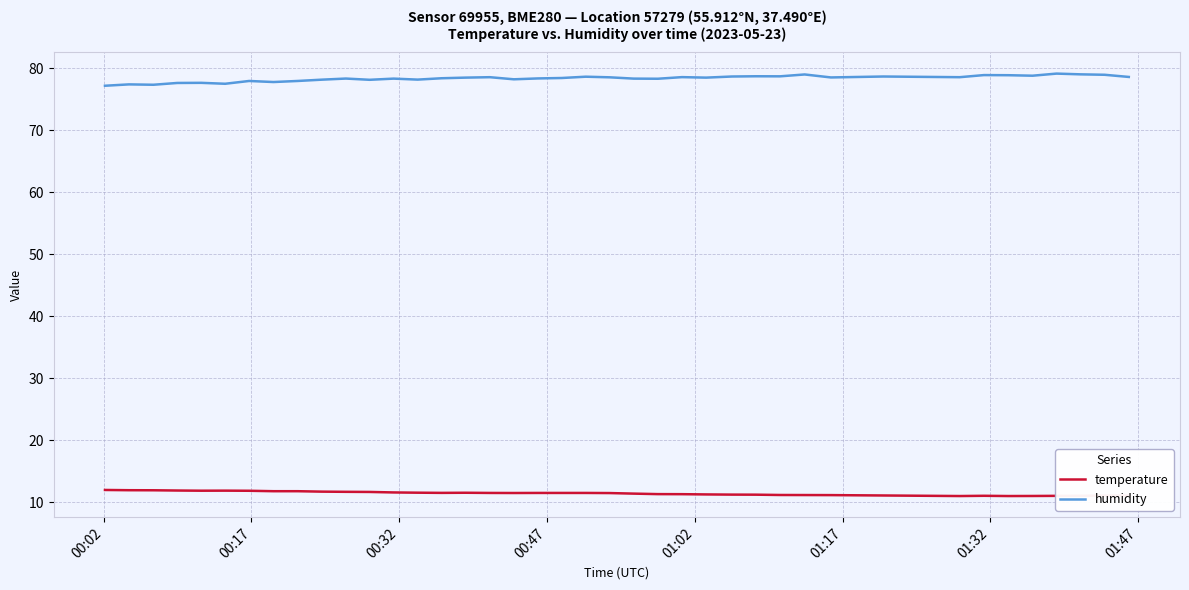

Which series has the largest total across all categories?

humidity